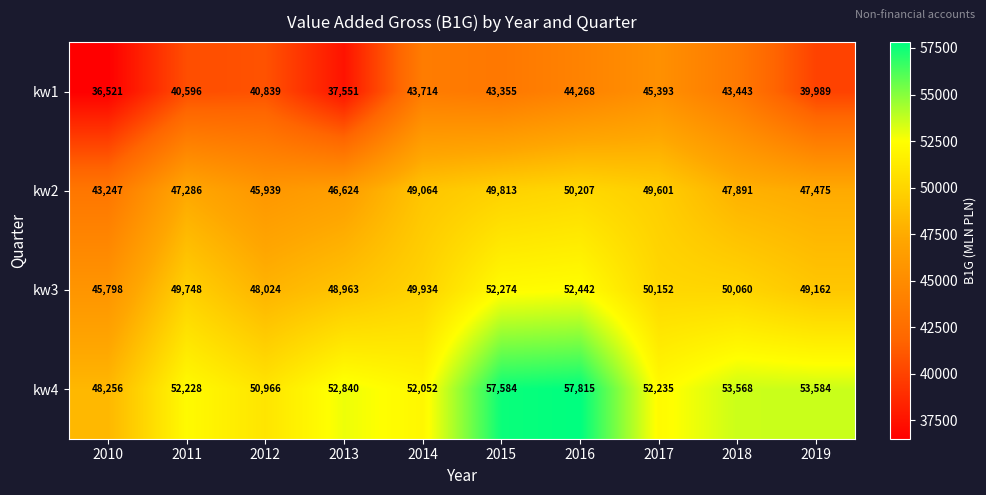

What is the maximum value for kw3?

52442